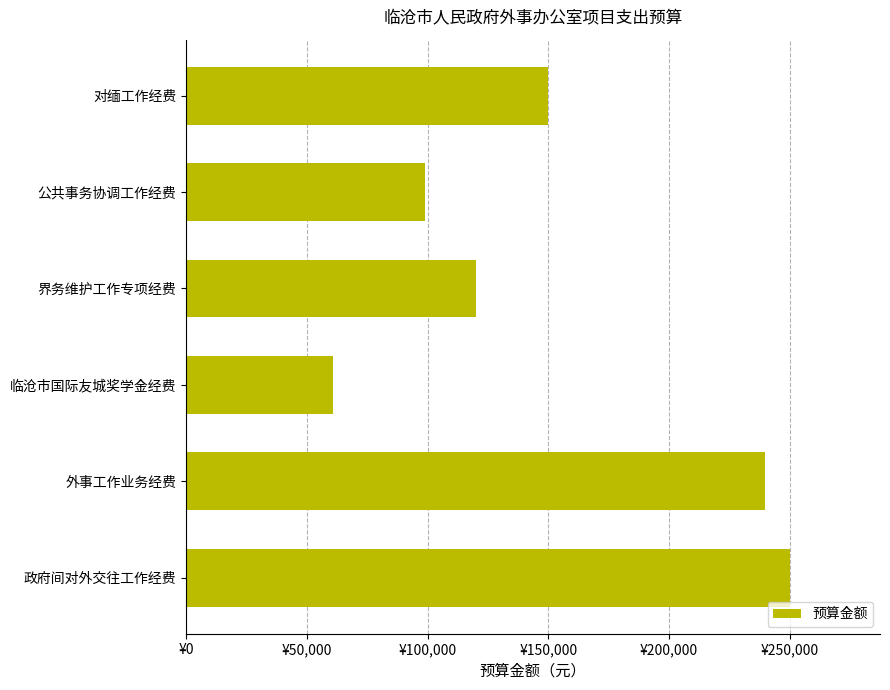

Which label corresponds to the smallest value in the chart?

临沧市国际友城奖学金经费